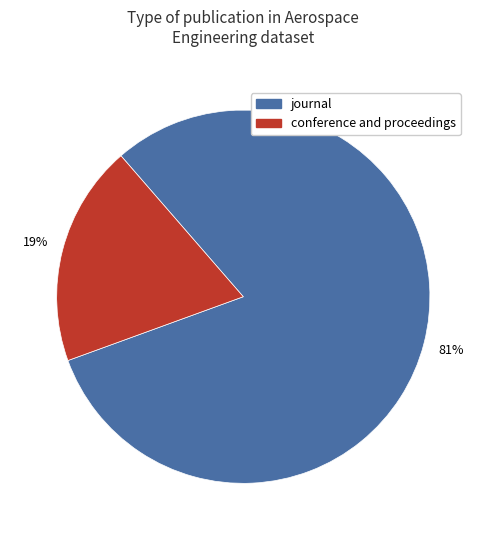

Combined, do conference and proceedings and journal account for over 50%?

Yes